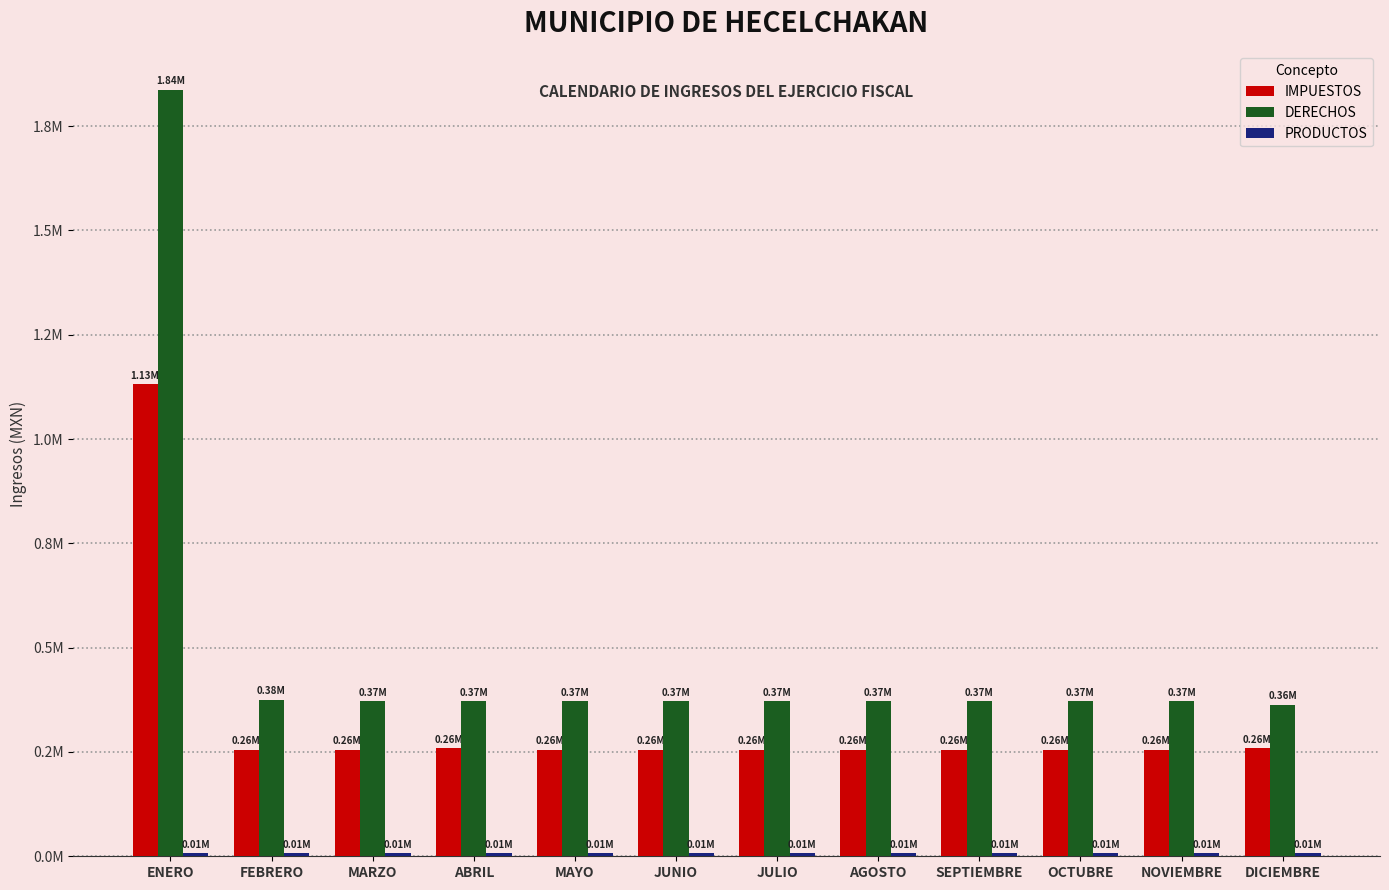

Are the bars horizontal?

No